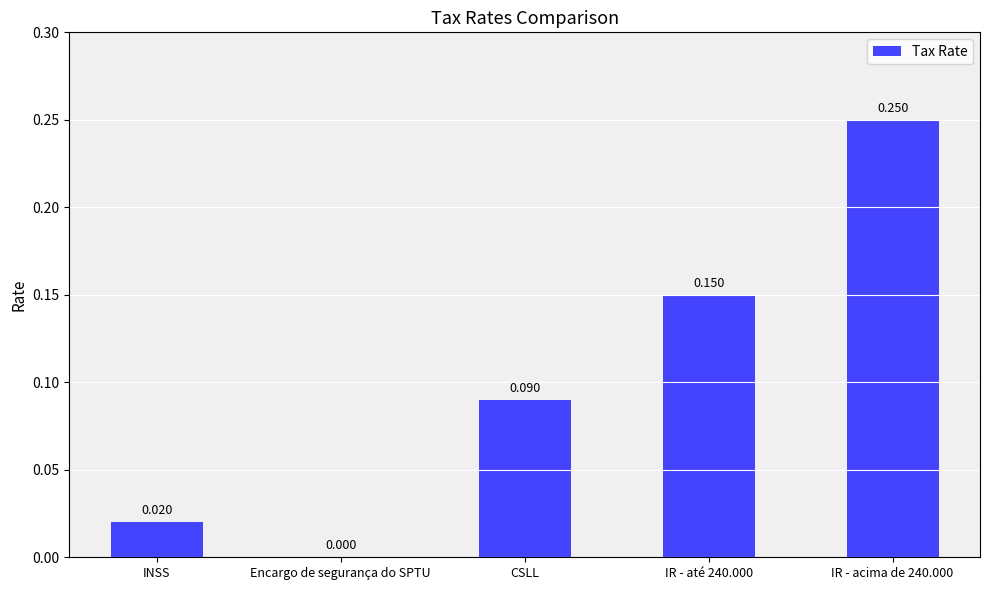

Are the bars horizontal?

No